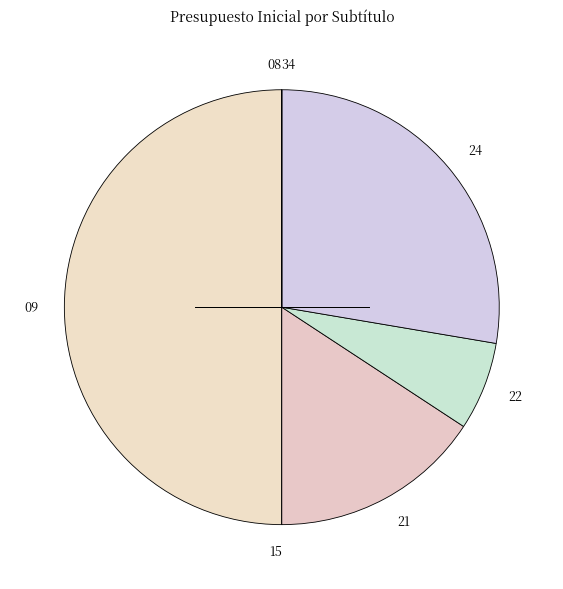

True or false: 21 accounts for 16% of the total.

True